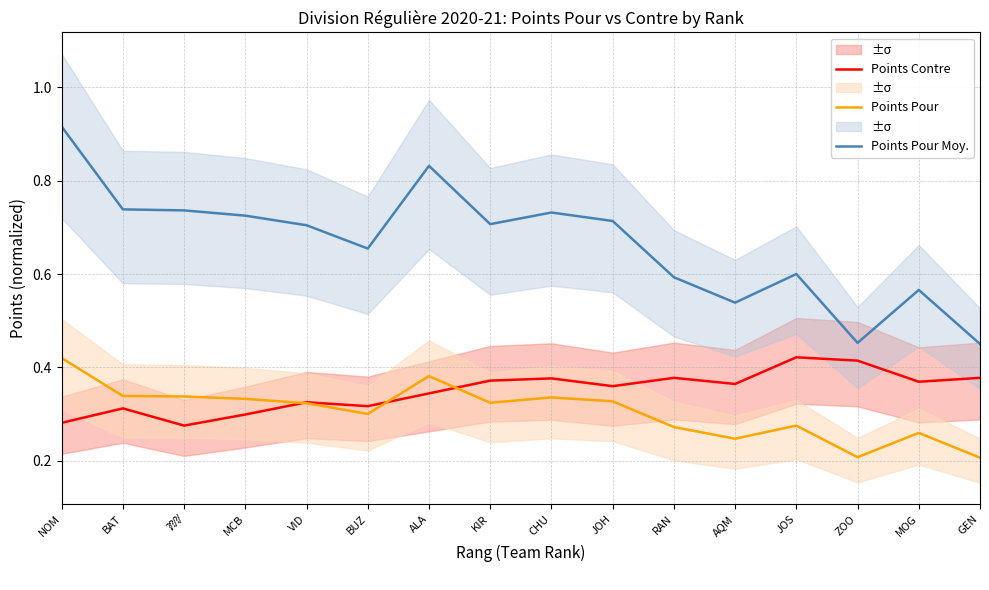

How many interior local peaks does the Points Contre series have?

5